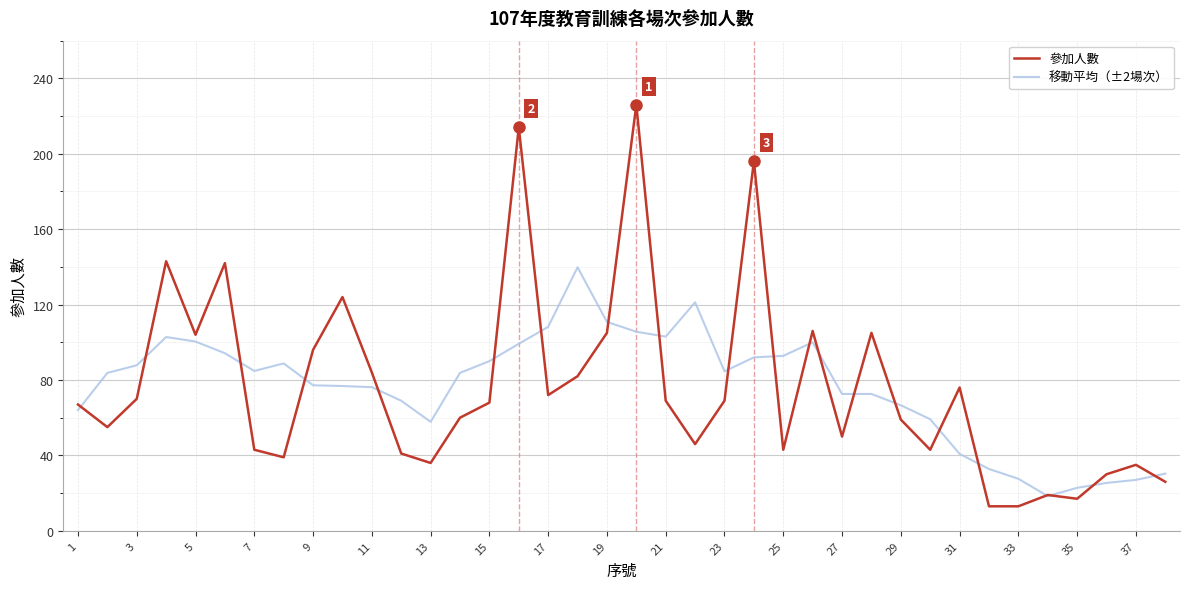

What is the maximum value shown in the chart?

226.0